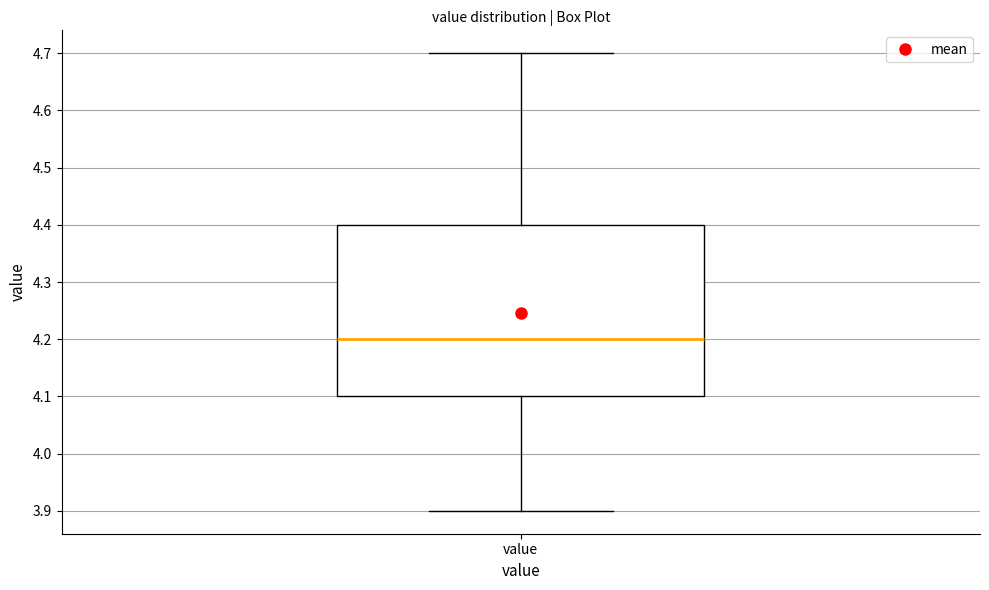

Transcribe this box plot: give where the median line is, the range the box spans, and where the two whiskers end, as read against the y-axis. The values are not printed on the chart, so give them approximately, as read against the axis.

median 4.2, box 4.1 to 4.4, whiskers 3.9 to 4.7